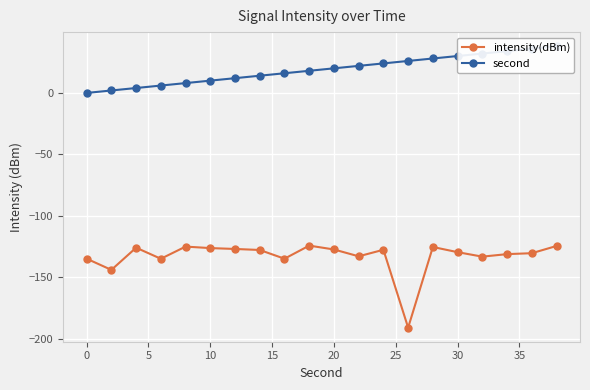

List the series in order of their overall mean, highest first.

second, intensity(dBm)